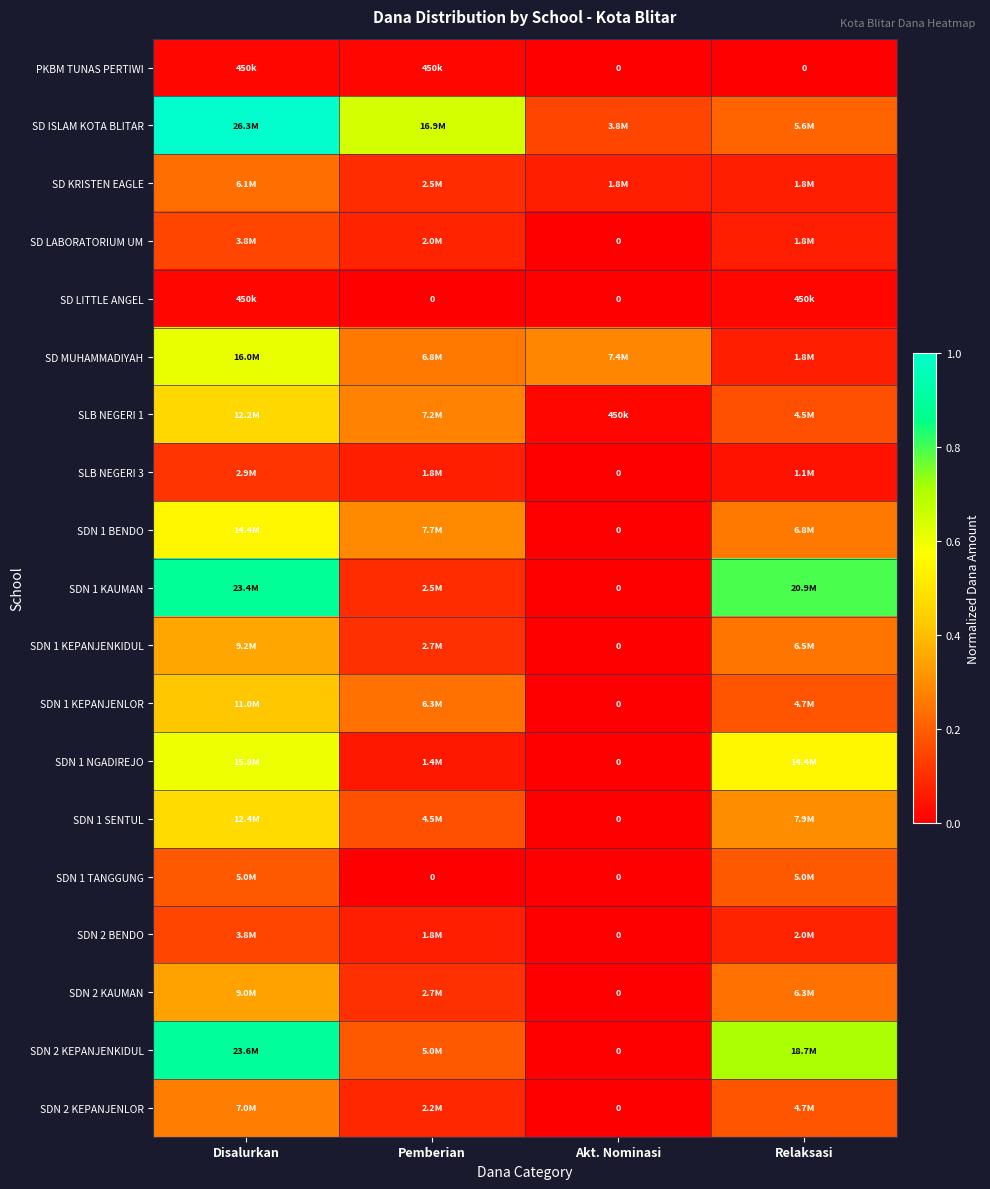

Is it true that SD ISLAM KOTA BLITAR equals 0.6 at Pemberian?

True